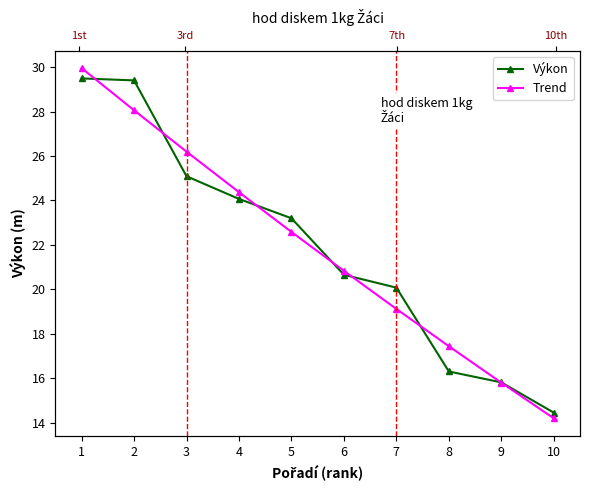

How many times do Trend and Výkon cross each other?

7